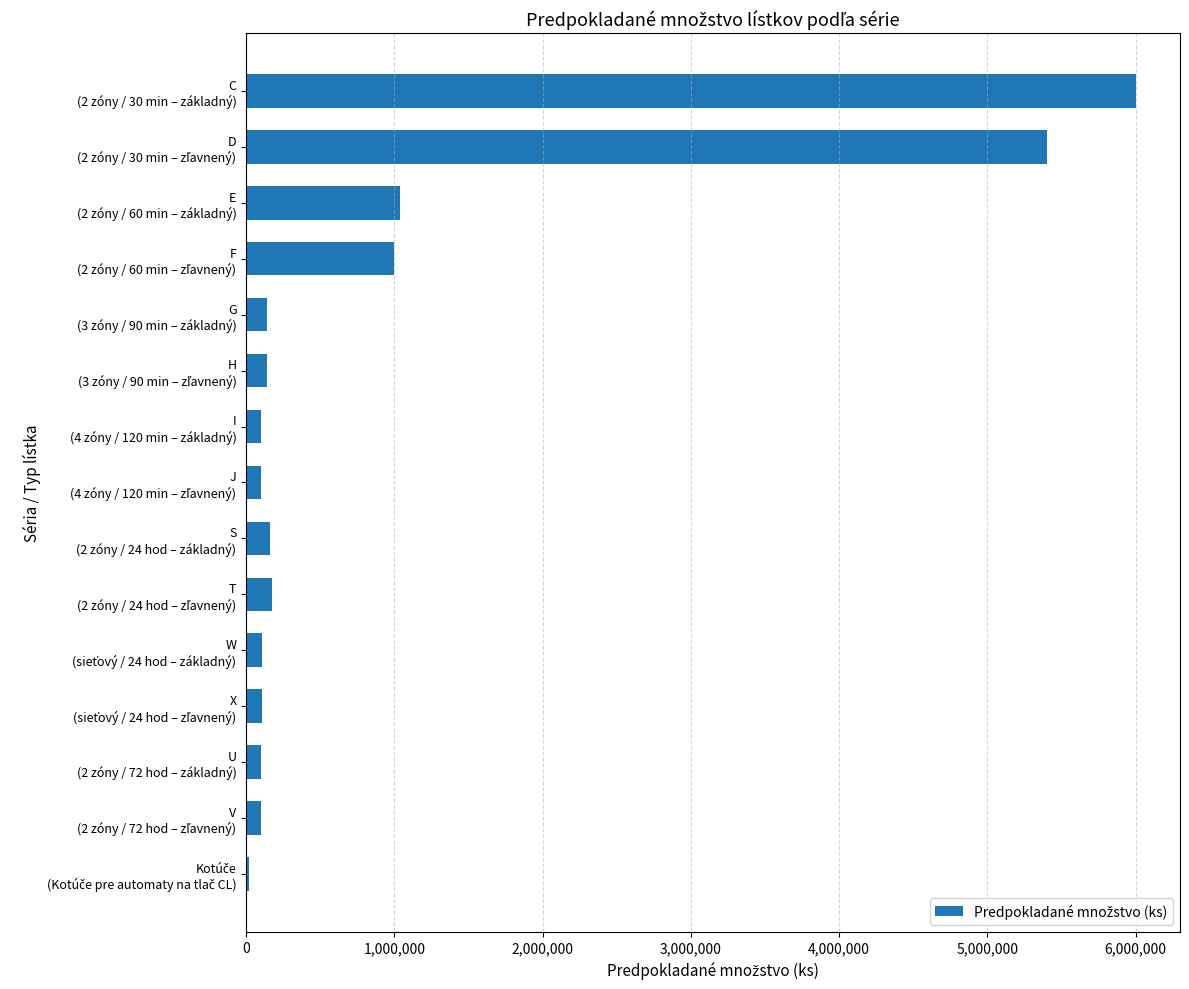

What is the greatest value displayed?

6000000